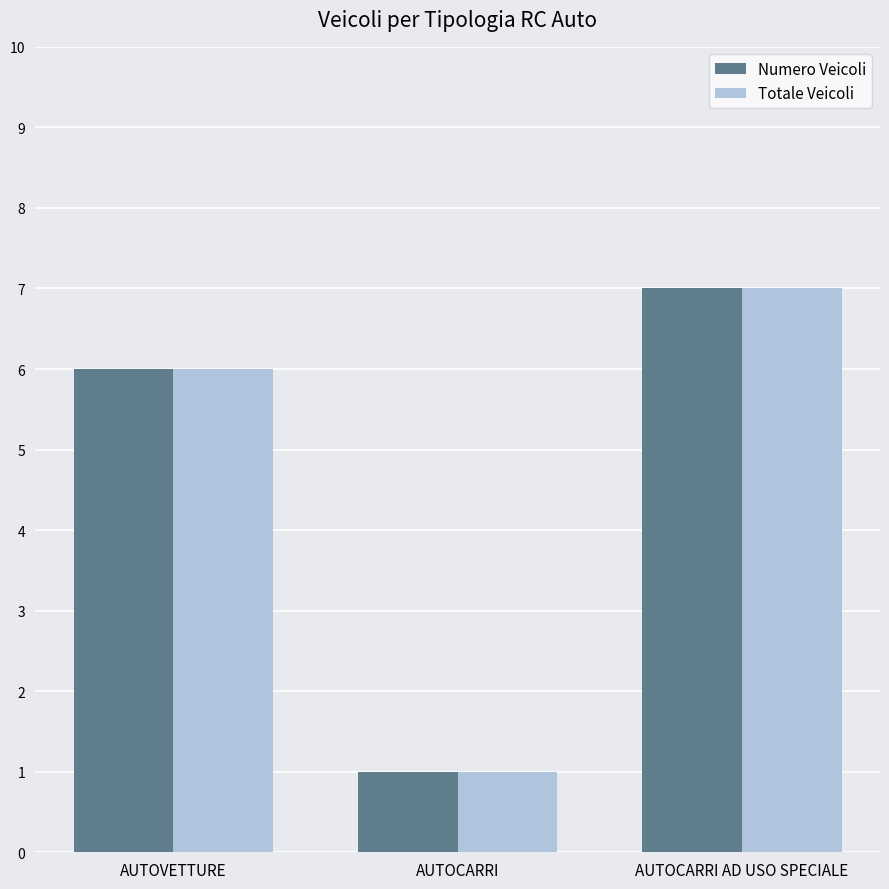

How many distinct data groups are displayed?

2